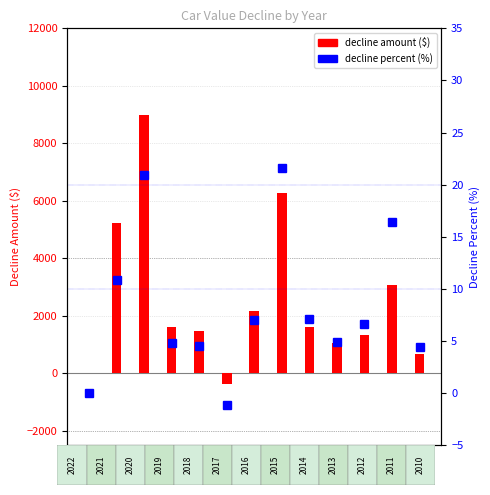

At which category does the chart reach its peak across all series?

2020